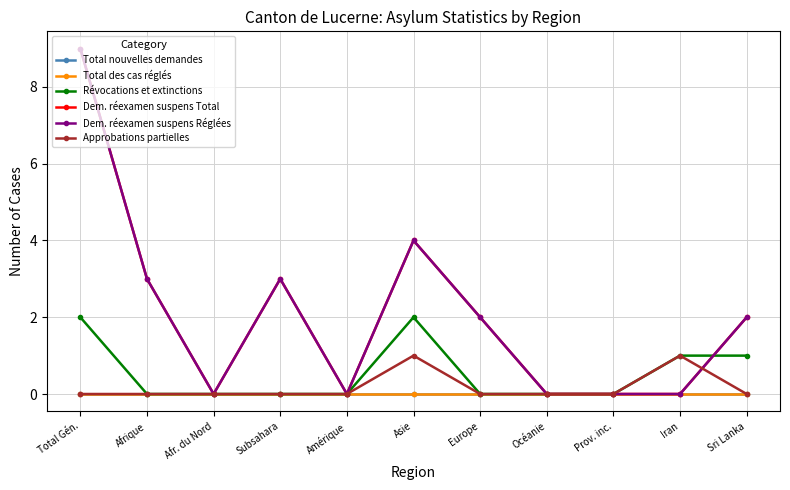

List the labels in order of Dem. réexamen suspens Réglées value, smallest first.

Afr. du Nord, Amérique, Océanie, Prov. inc., Iran, Europe, Sri Lanka, Afrique, Subsahara, Asie, Total Gén.